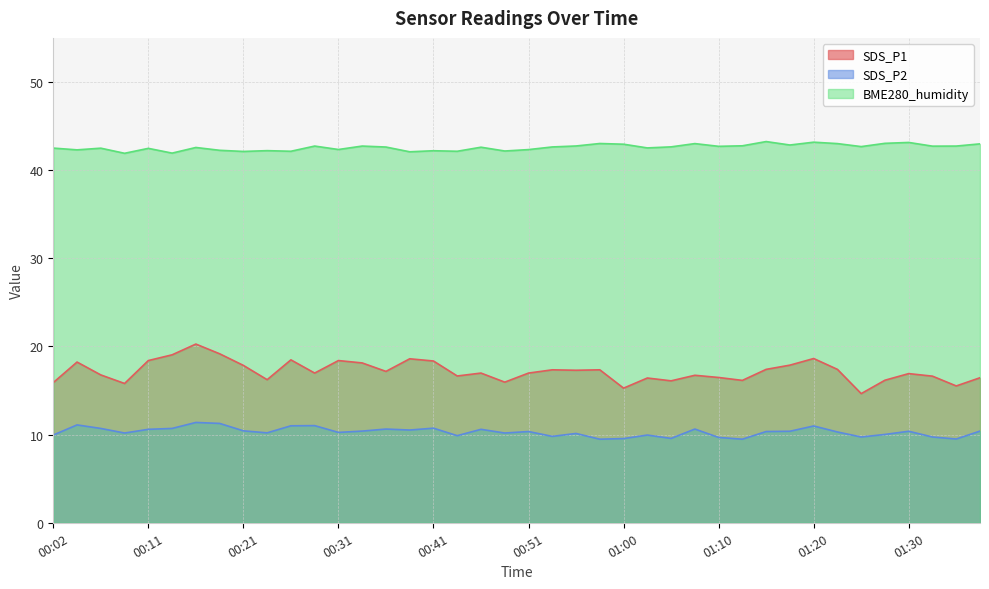

Is it true that BME280_humidity equals 60.5 at 00:38?

False